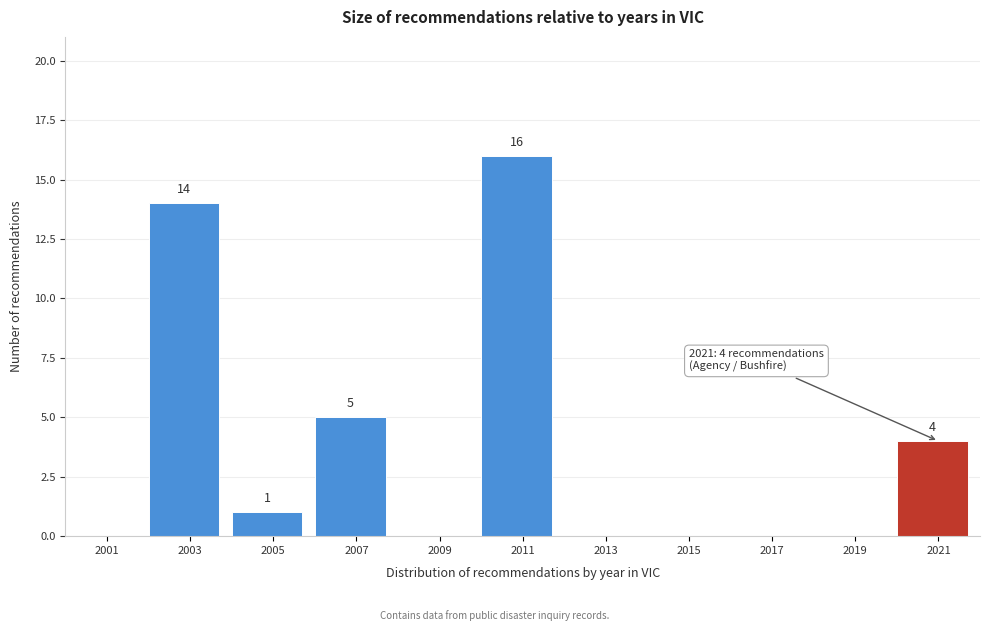

Reading left to right, list all the values displayed in this chart.

2001=0	2003=14	2005=1	2007=5	2009=0	2011=16	2013=0	2015=0	2017=0	2019=0	2021=4